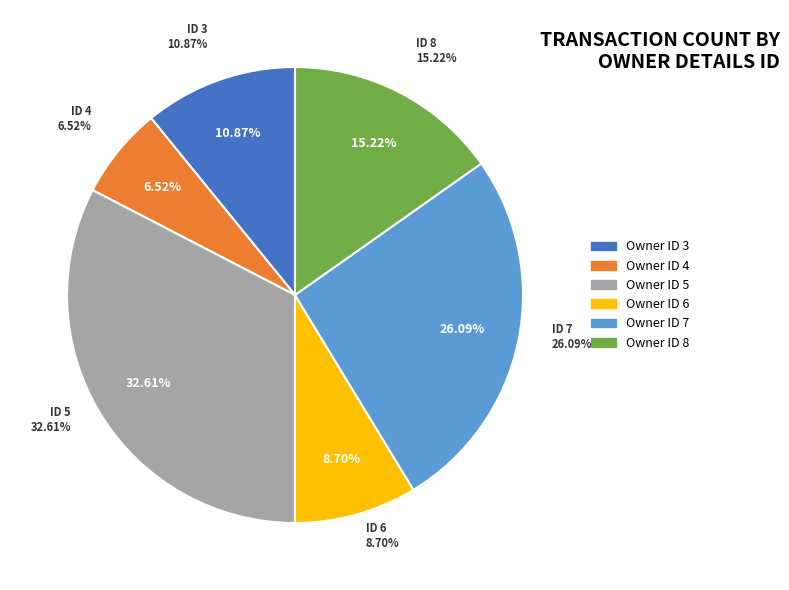

To the nearest percent, what is the average slice percentage?

17%